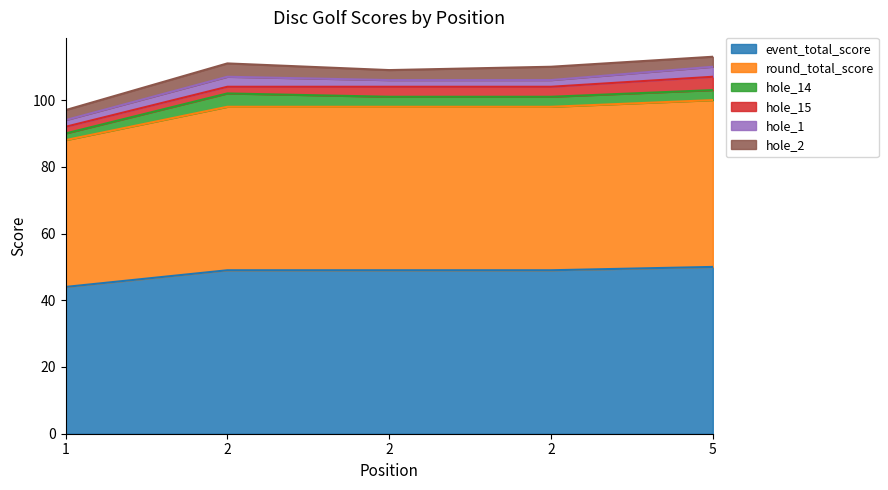

Reading left to right, list all the values displayed in this chart.

event_total_score: 44	49	49	49	50
round_total_score: 44	49	49	49	50
hole_14: 2	4	3	3	3
hole_15: 2	2	3	3	4
hole_1: 2	3	2	2	3
hole_2: 3	4	3	4	3